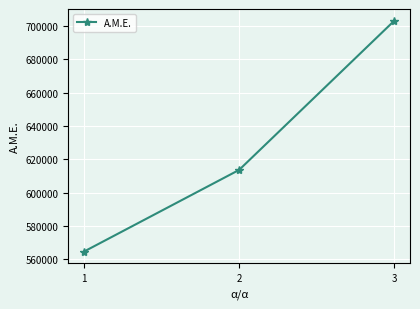

Which has a higher value, 3 or 1?

3